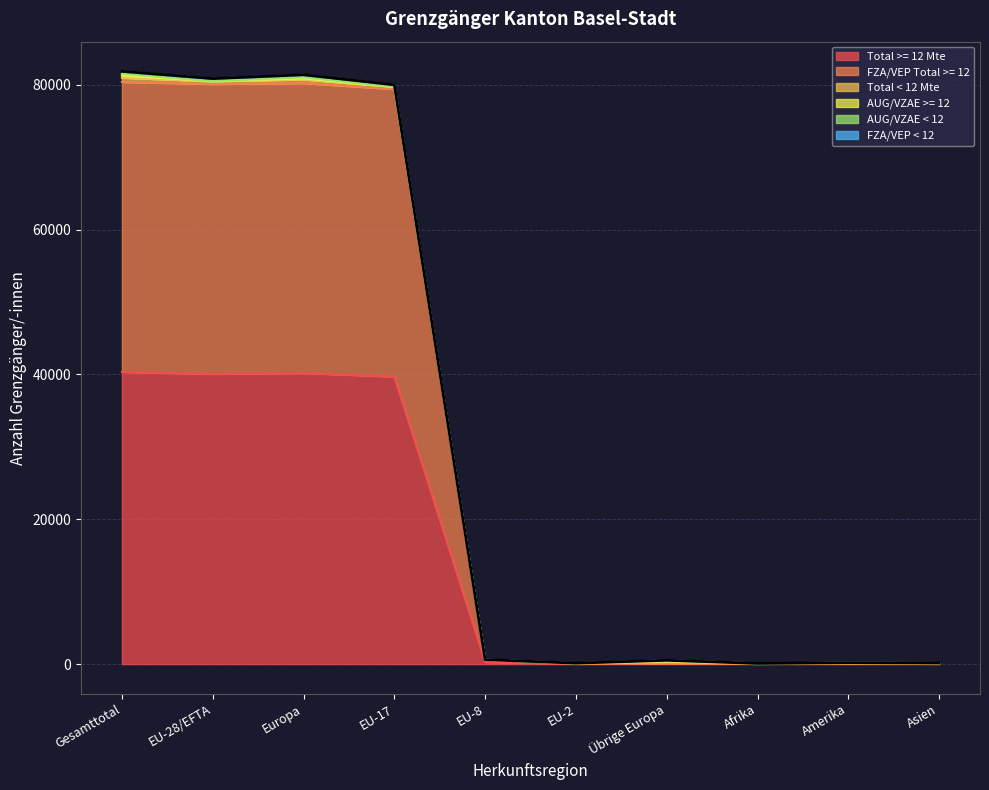

In FZA/VEP < 12, how many points are lower than both neighbors (excluding endpoints)?

3